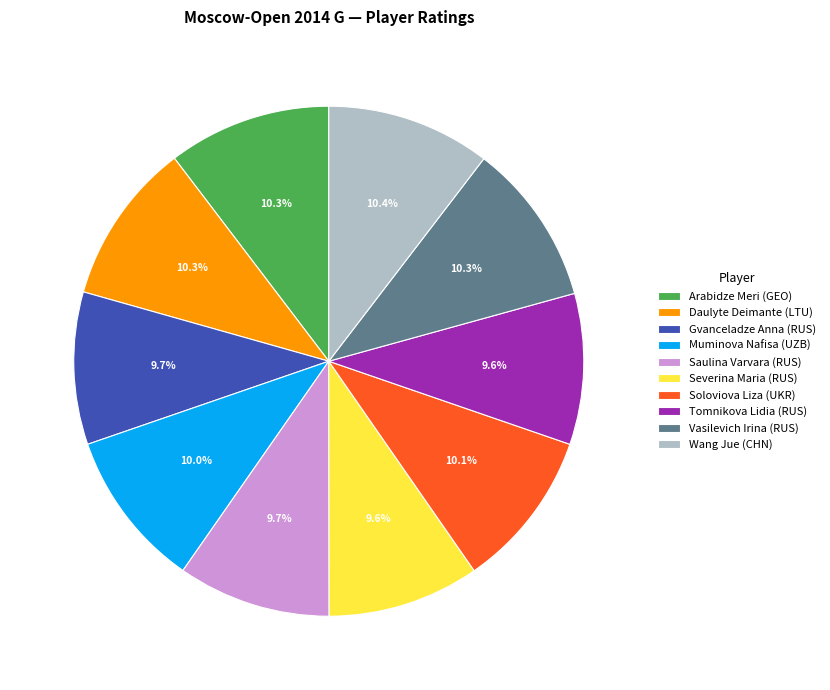

What percentage is NOT represented by Vasilevich Irina (RUS)?

89.7%